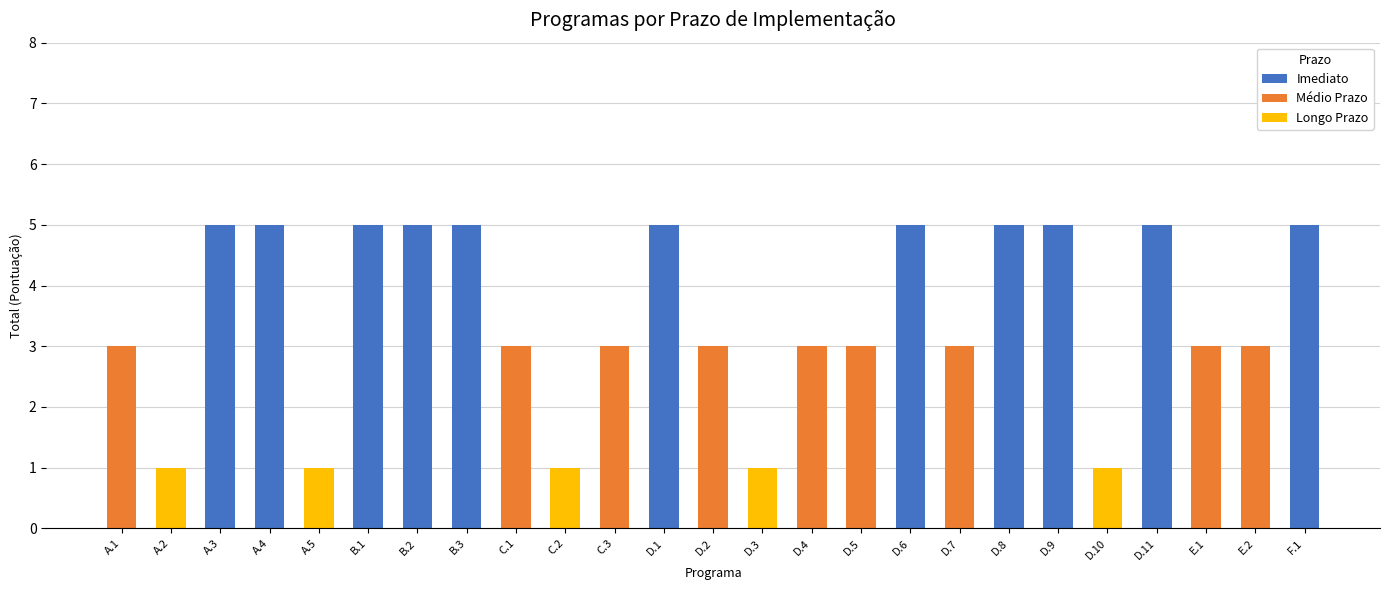

What is the sum of all Imediato values?

55